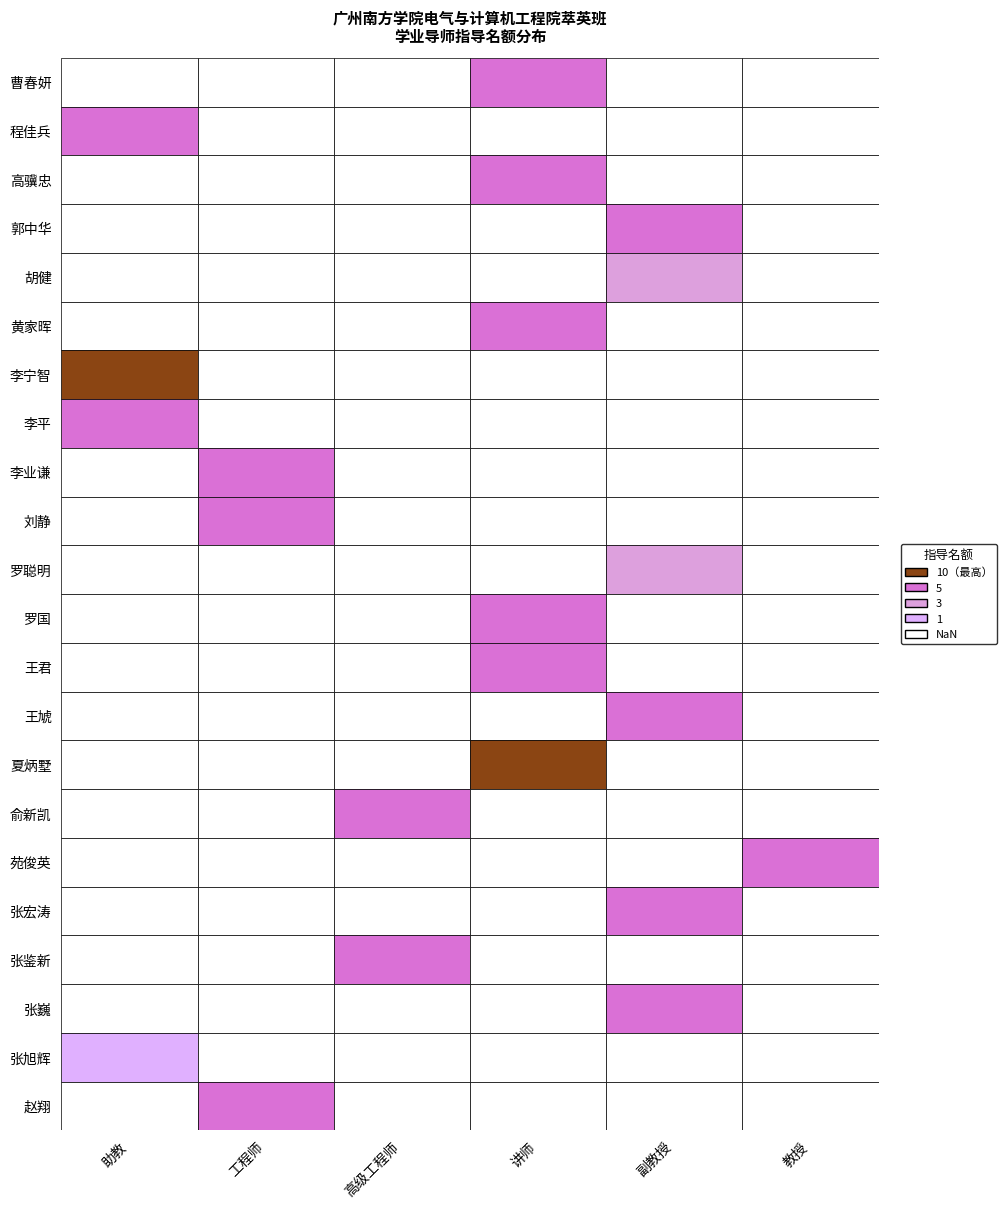

How many values are between 5 and 6?

17